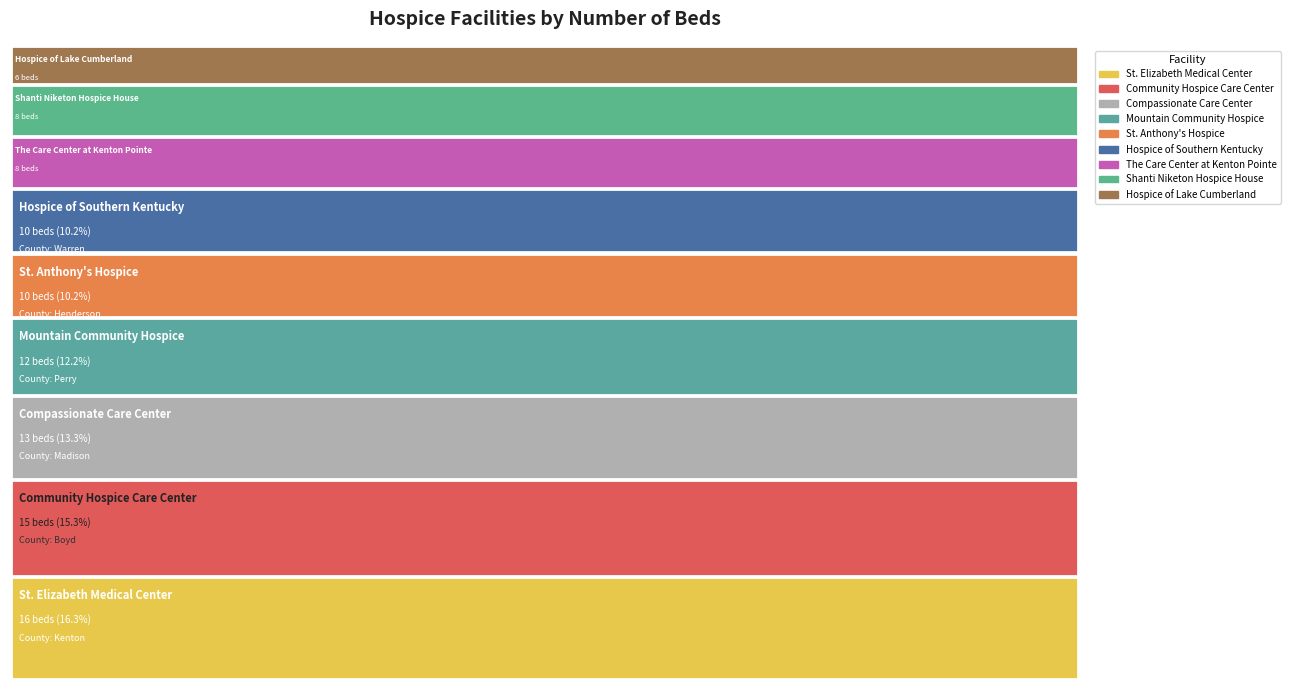

Reading left to right, list all the values displayed in this chart.

8	15	10	16	13	8	12	6	10